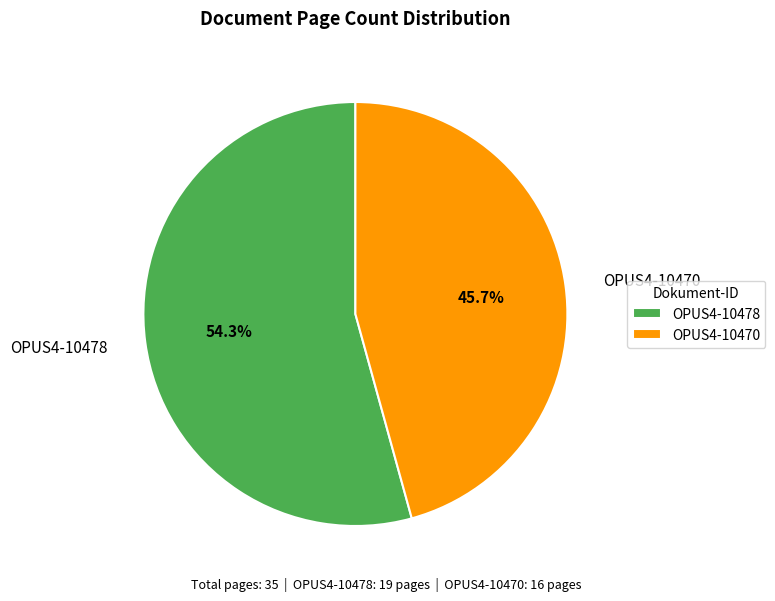

To the nearest percent, what is the difference between the OPUS4-10470 and OPUS4-10478 slice percentages?

9%